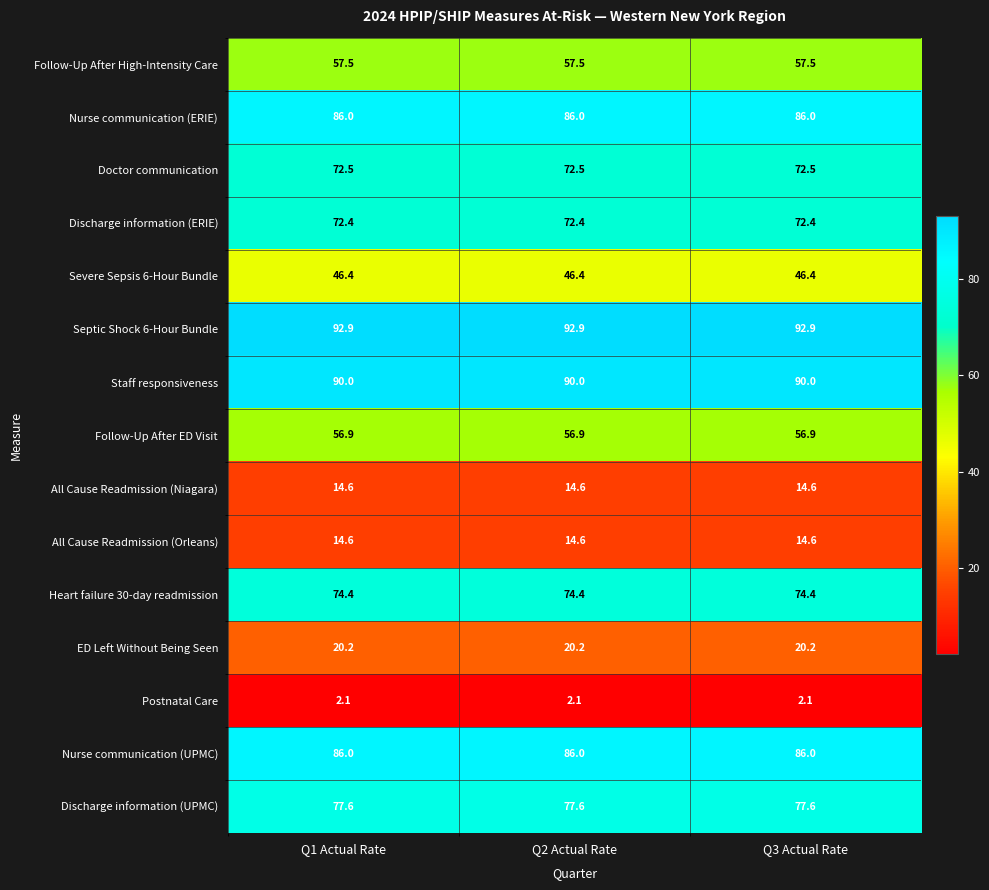

What is the spread (max minus min) of values at Q3 Actual Rate?

90.8